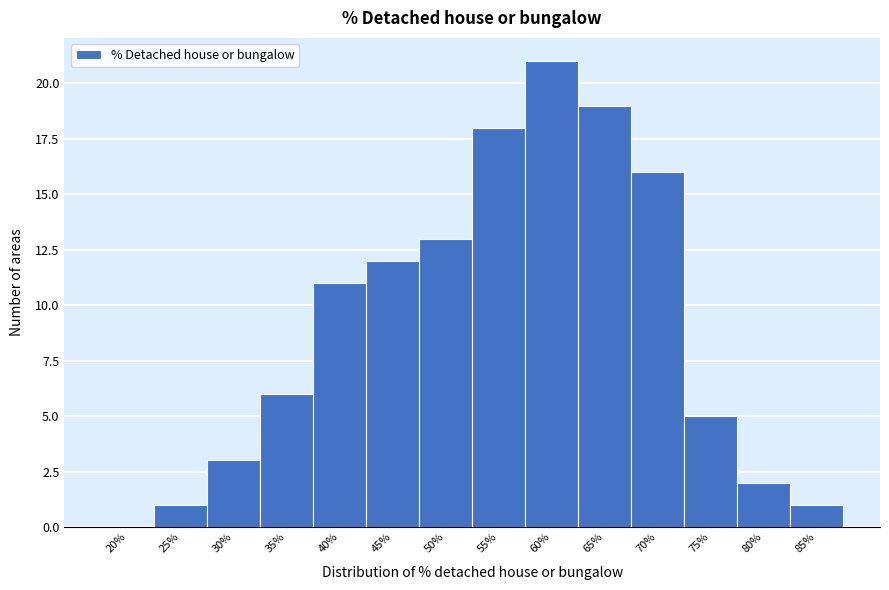

Reading left to right, what are all the values shown in this chart?

20%=0	25%=1	30%=3	35%=6	40%=11	45%=12	50%=13	55%=18	60%=21	65%=19	70%=16	75%=5	80%=2	85%=1